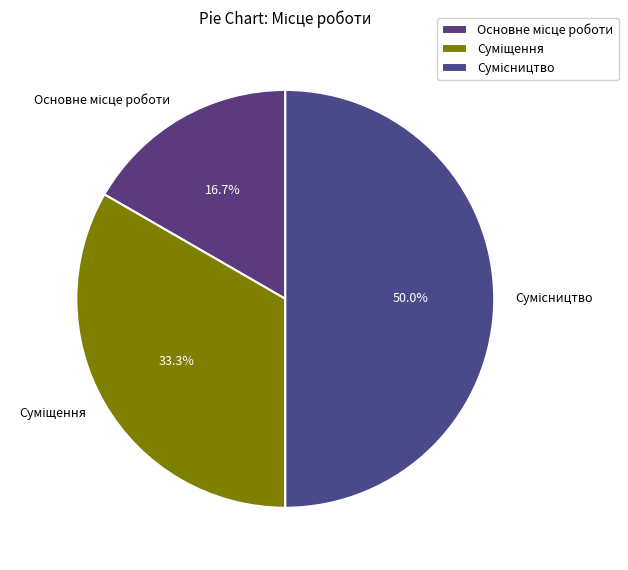

How many segments does this pie chart have?

3